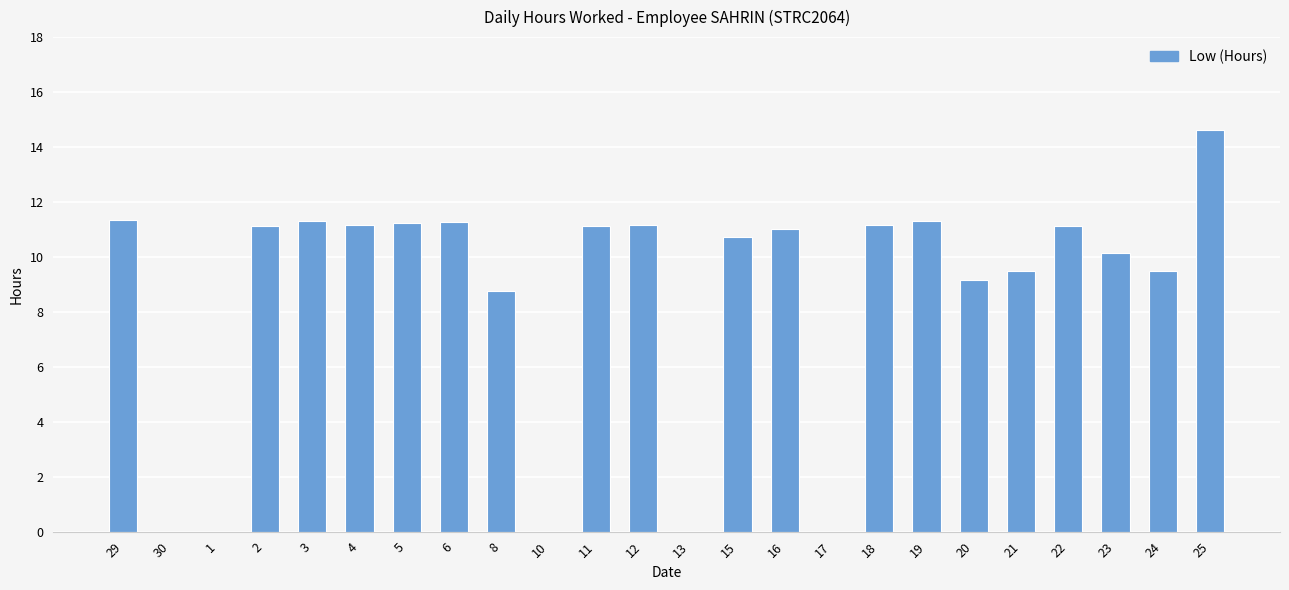

Is it true that the value at 22 is 11.1?

True